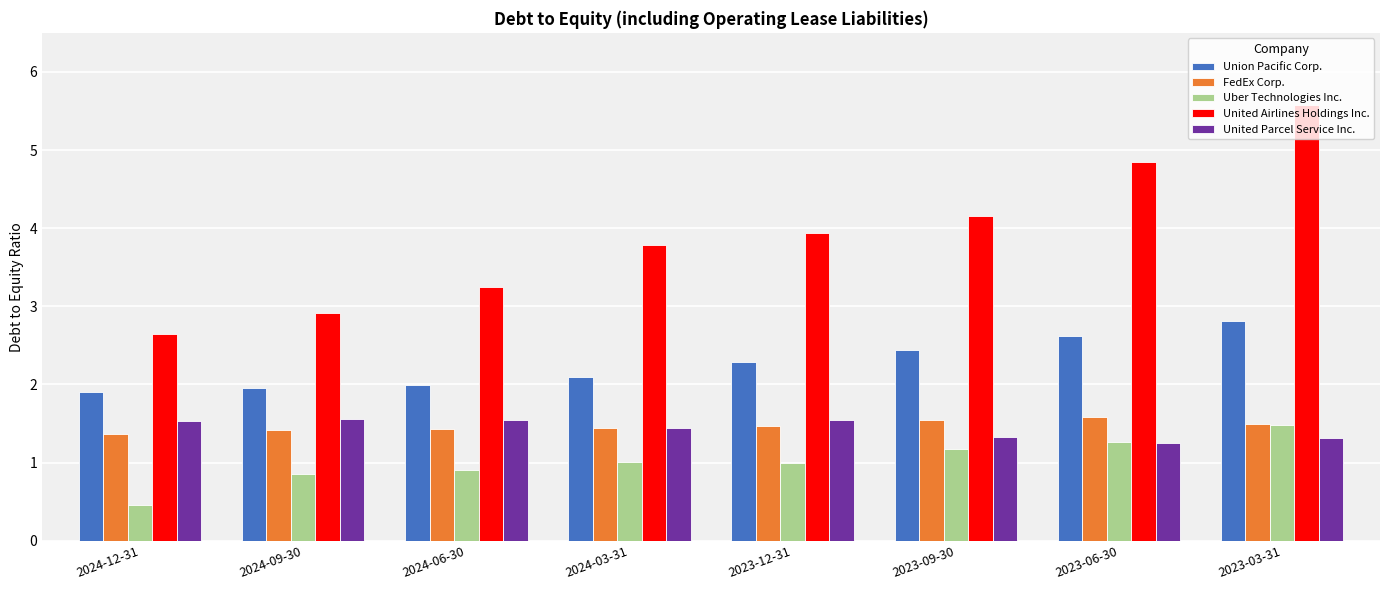

What position from the right is 2023-03-31?

1